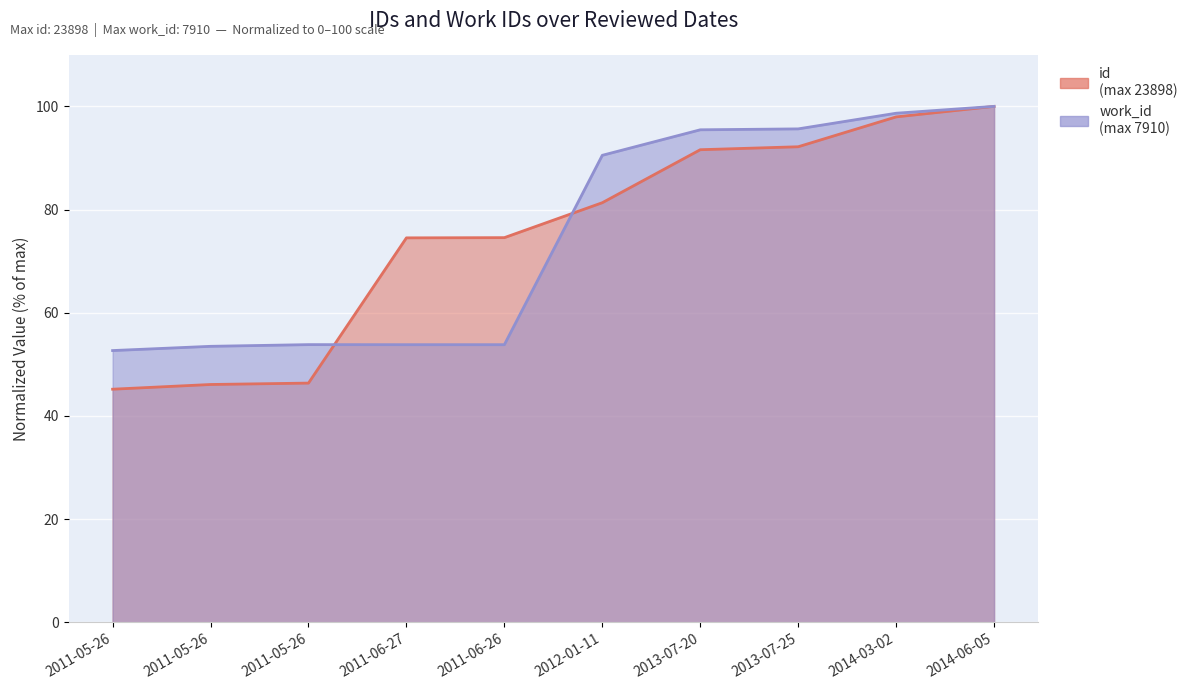

Is it true that work_id equals 34.8 at 2012-01-11?

False